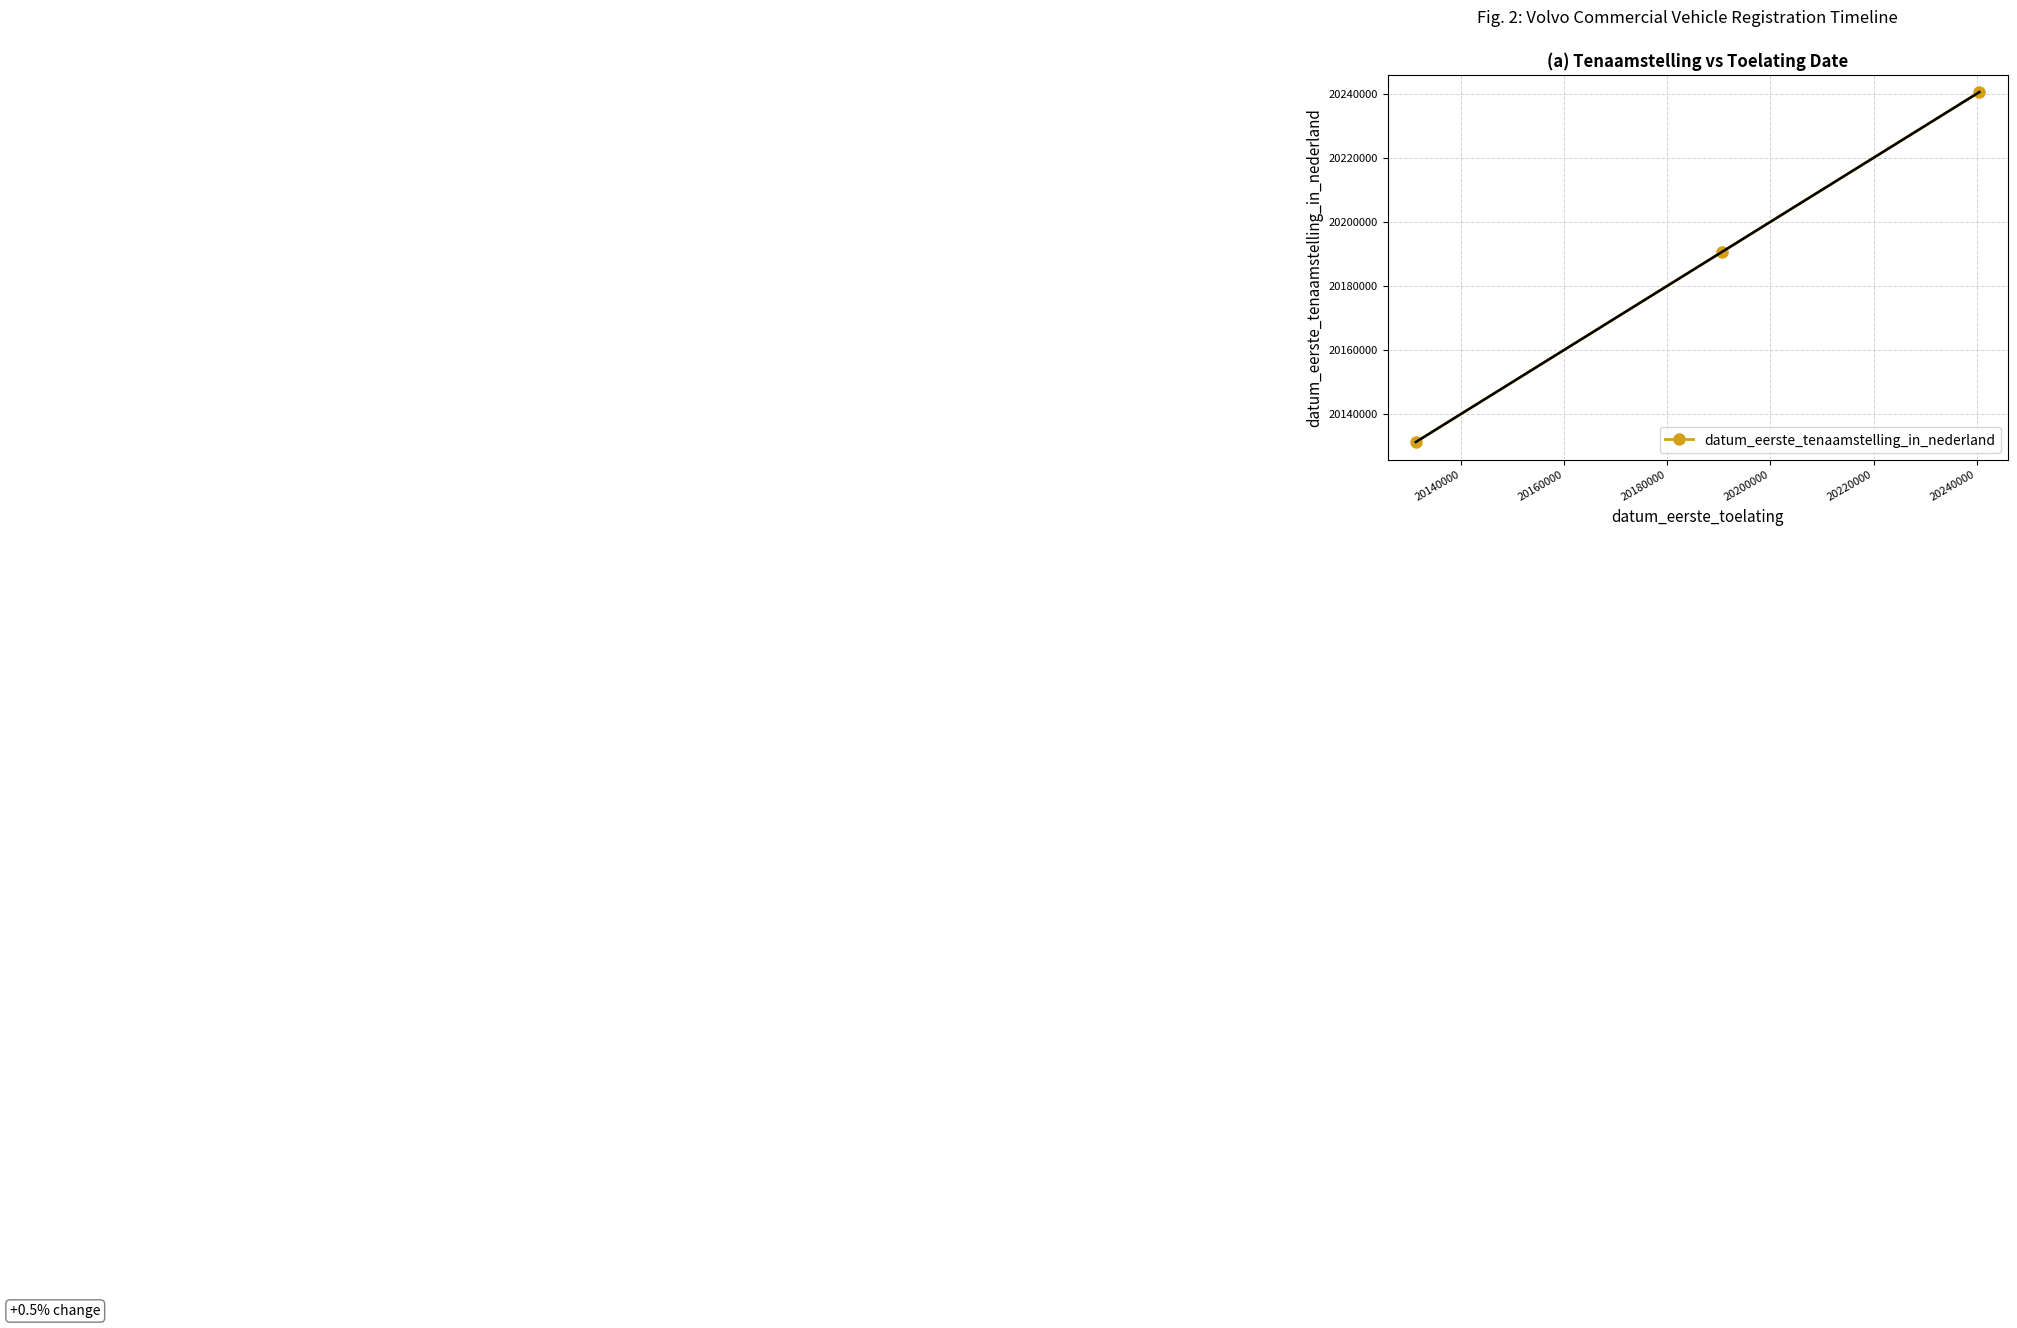

What is the maximum value shown in the chart?

20240527